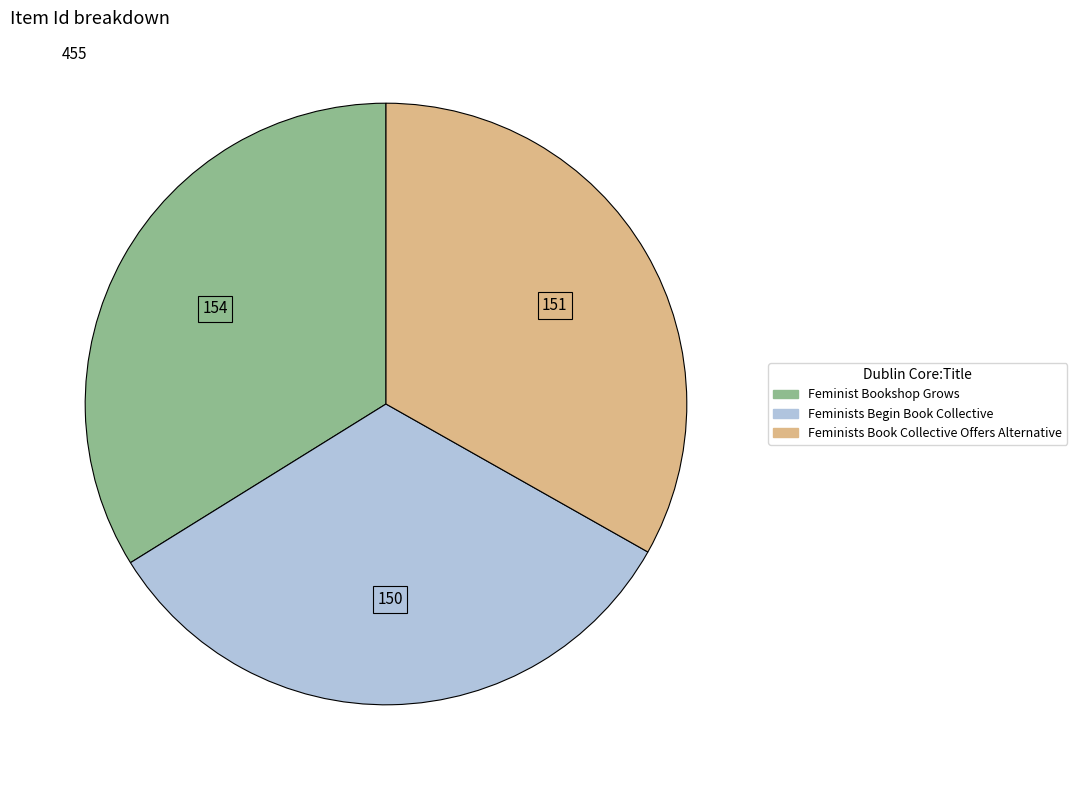

Is there any slice that represents more than half of the pie?

No